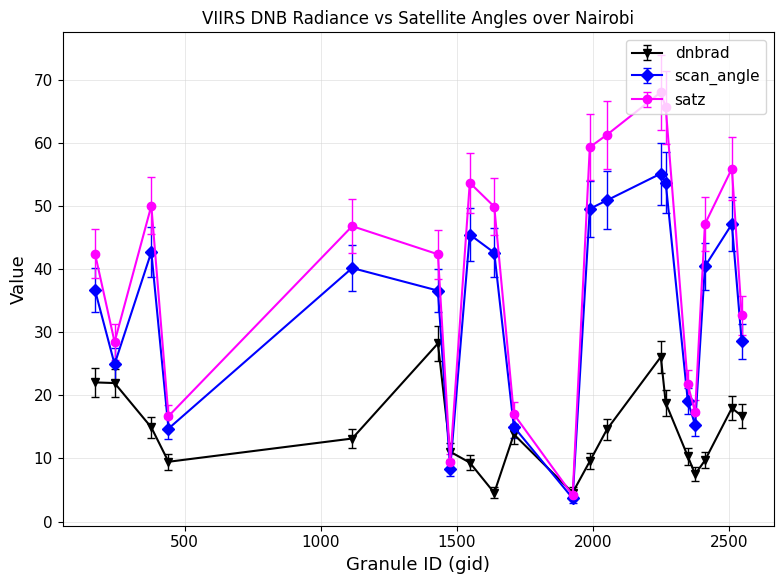

List the series in order of their overall mean, highest first.

satz, scan_angle, dnbrad